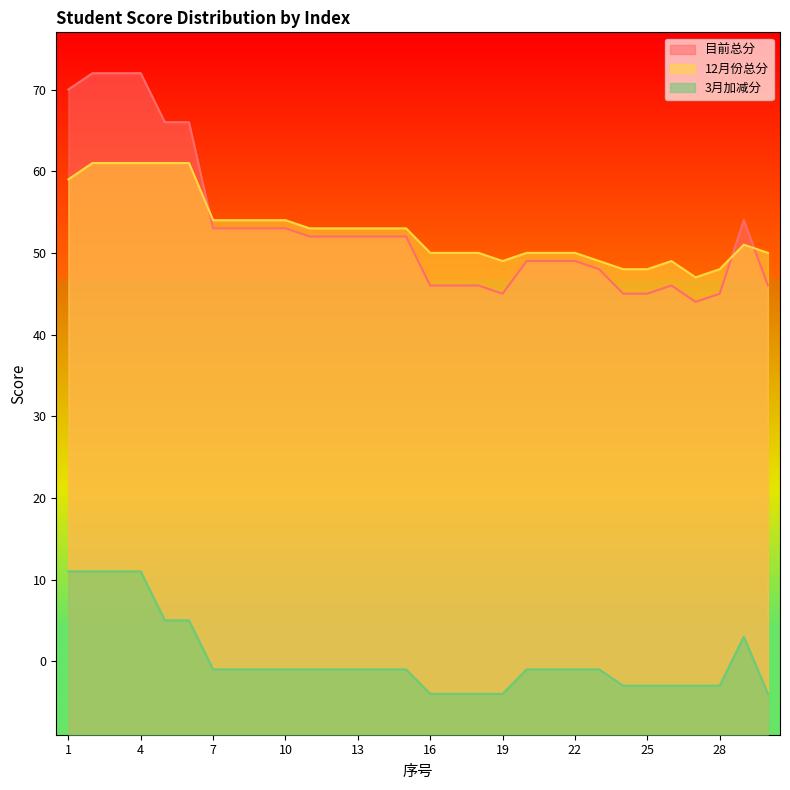

At which label does 12月份总分 reach its peak?

2